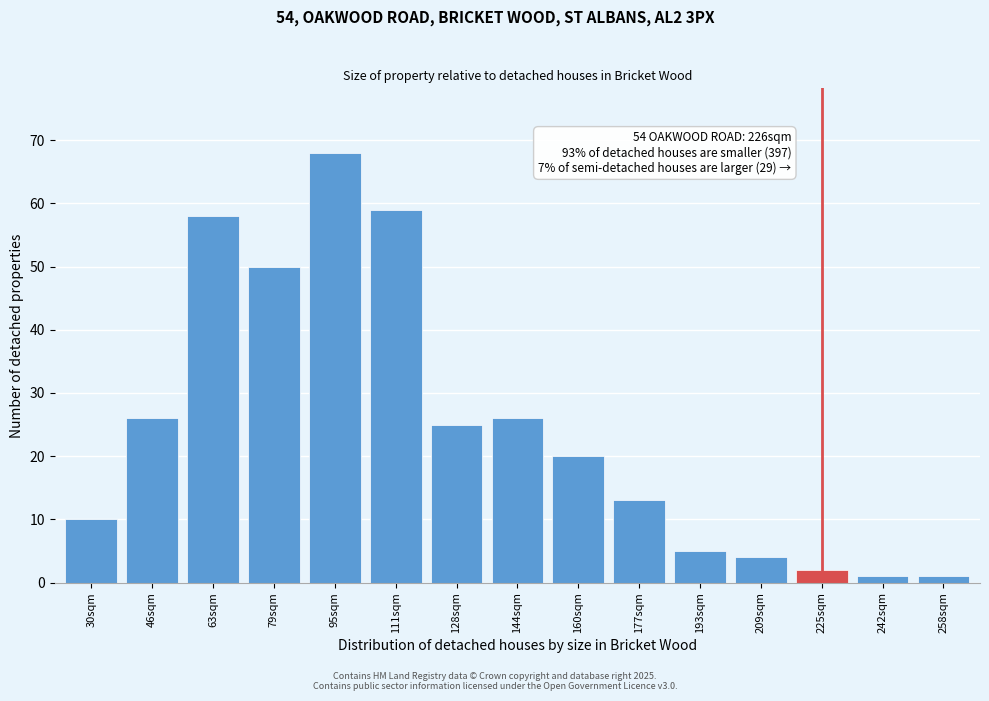

Reading left to right, transcribe all the data shown in this chart.

30sqm=10	46sqm=26	63sqm=58	79sqm=50	95sqm=68	111sqm=59	128sqm=25	144sqm=26	160sqm=20	177sqm=13	193sqm=5	209sqm=4	225sqm=2	242sqm=1	258sqm=1